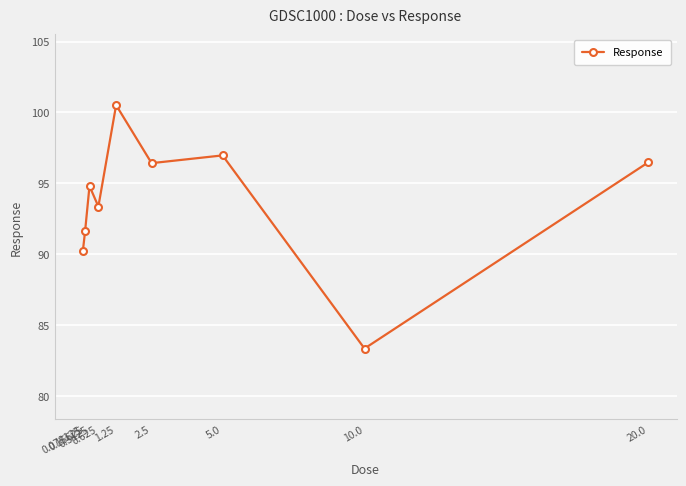

What is the smallest value displayed?

83.4